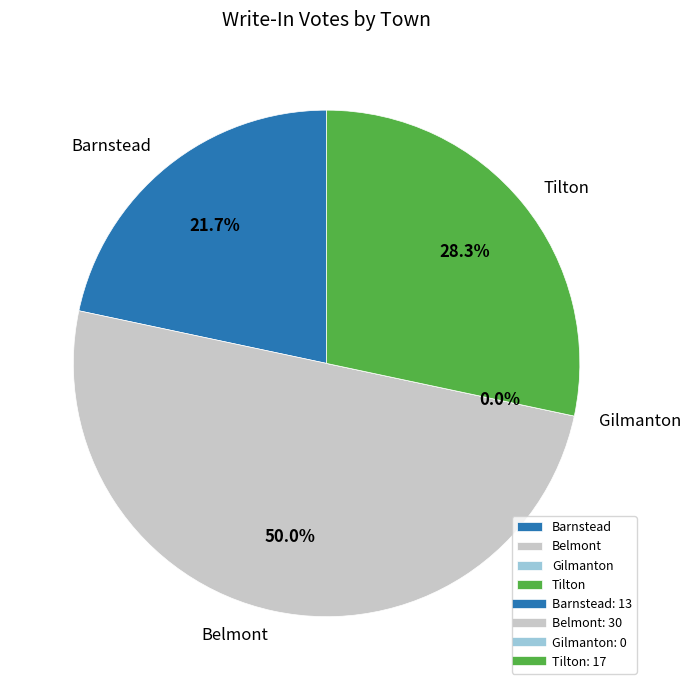

Which category has the biggest portion of the pie?

Belmont